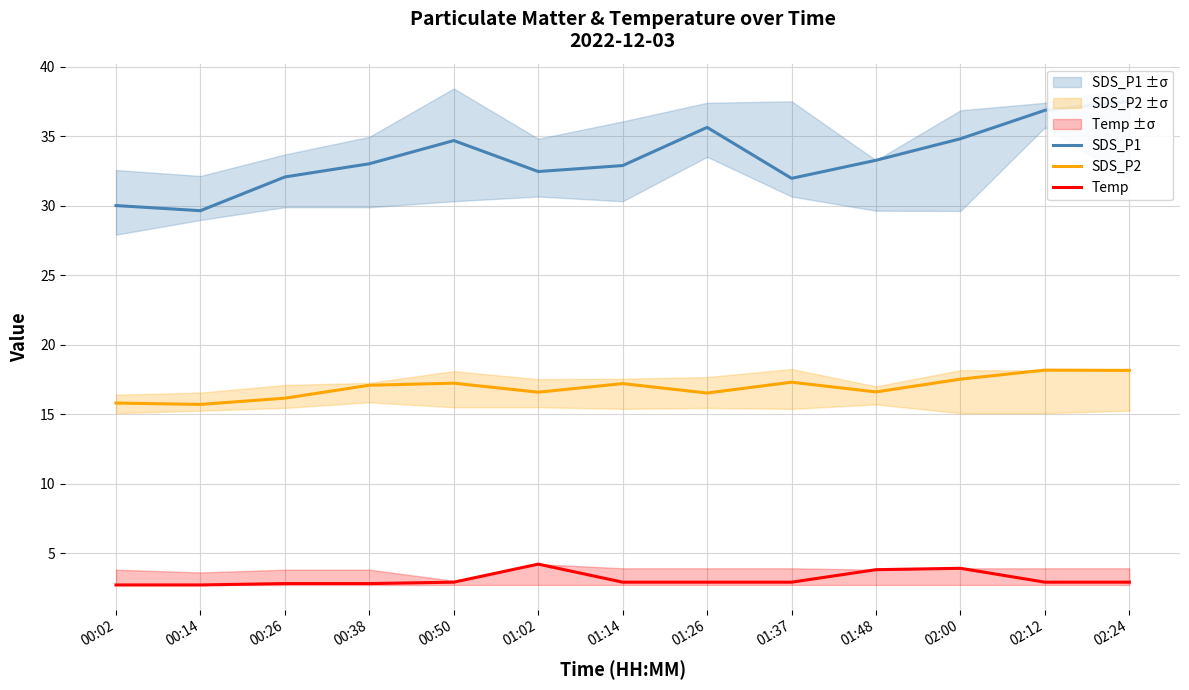

Where is the first local minimum for SDS_P1?

00:14